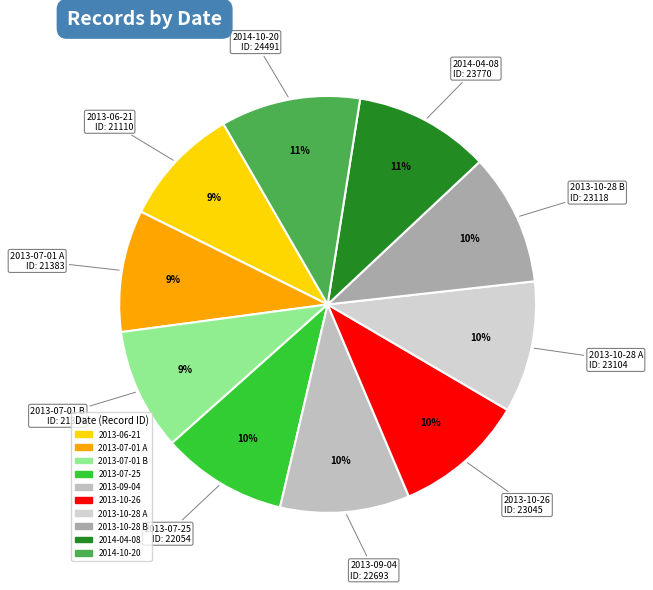

Is it true that 2013-10-28 B is 1% of the pie?

False